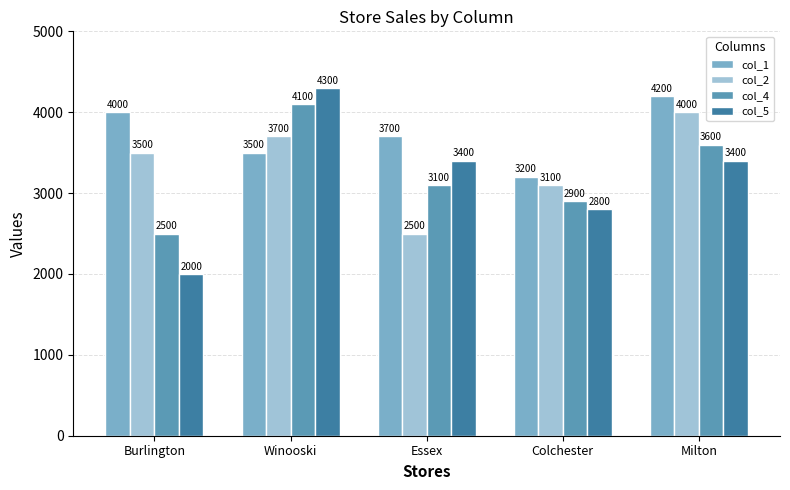

Reading left to right, what are all the values shown in this chart?

col_1: 4000	3500	3700	3200	4200
col_2: 3500	3700	2500	3100	4000
col_4: 2500	4100	3100	2900	3600
col_5: 2000	4300	3400	2800	3400